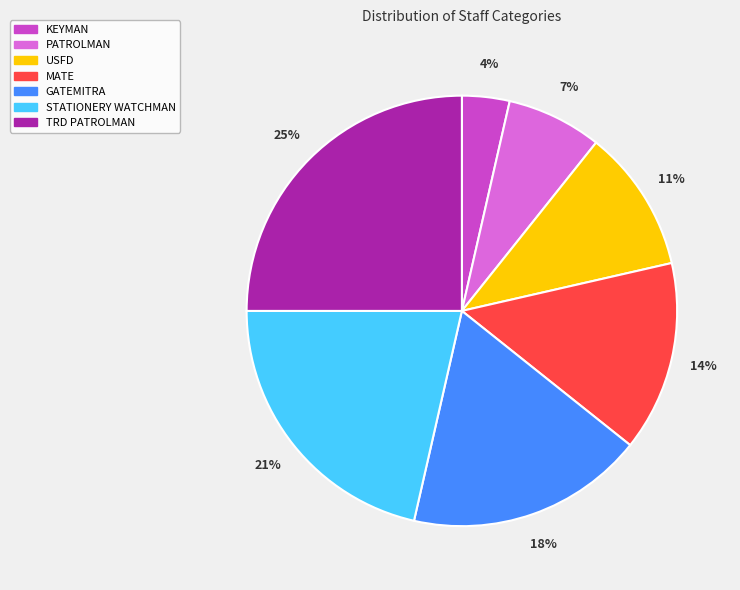

Combined, do USFD and GATEMITRA account for over 50%?

No